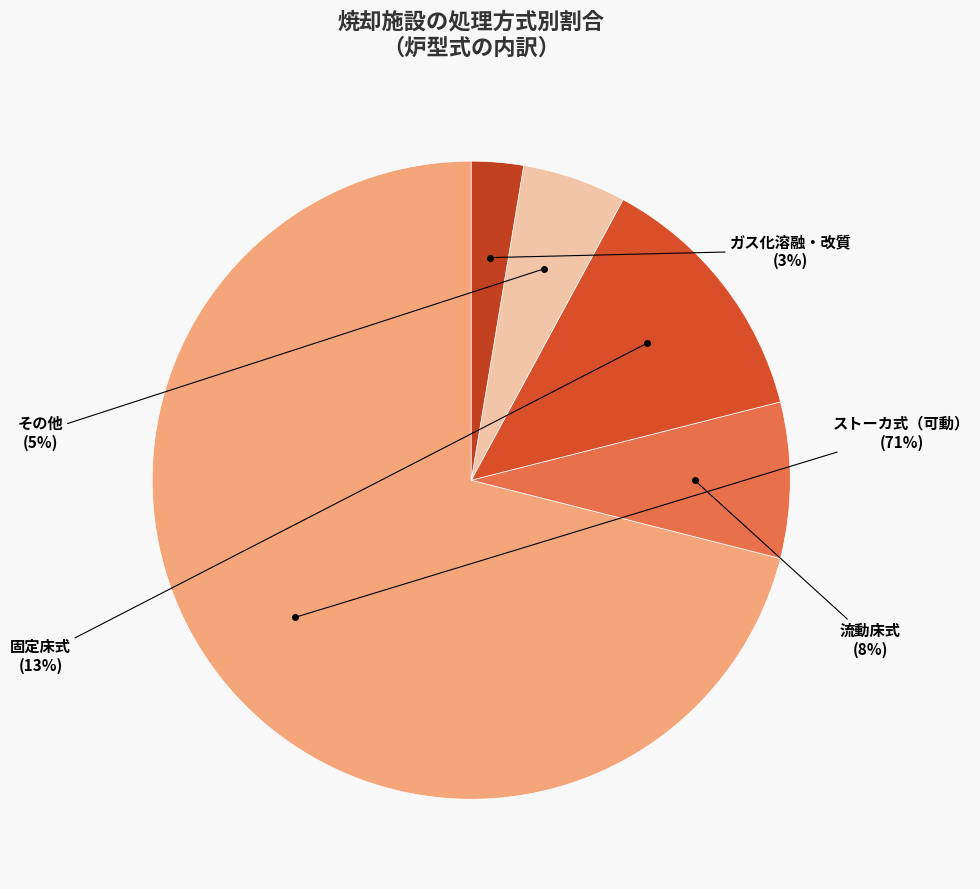

What percentage is the ガス化溶融・改質 slice, to the nearest percent?

3%